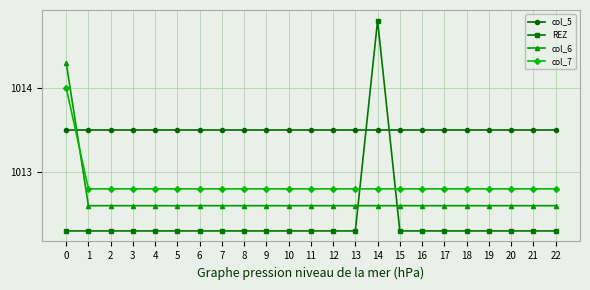

What is the sum of the col_6 values at 11 and 22?

2025.2